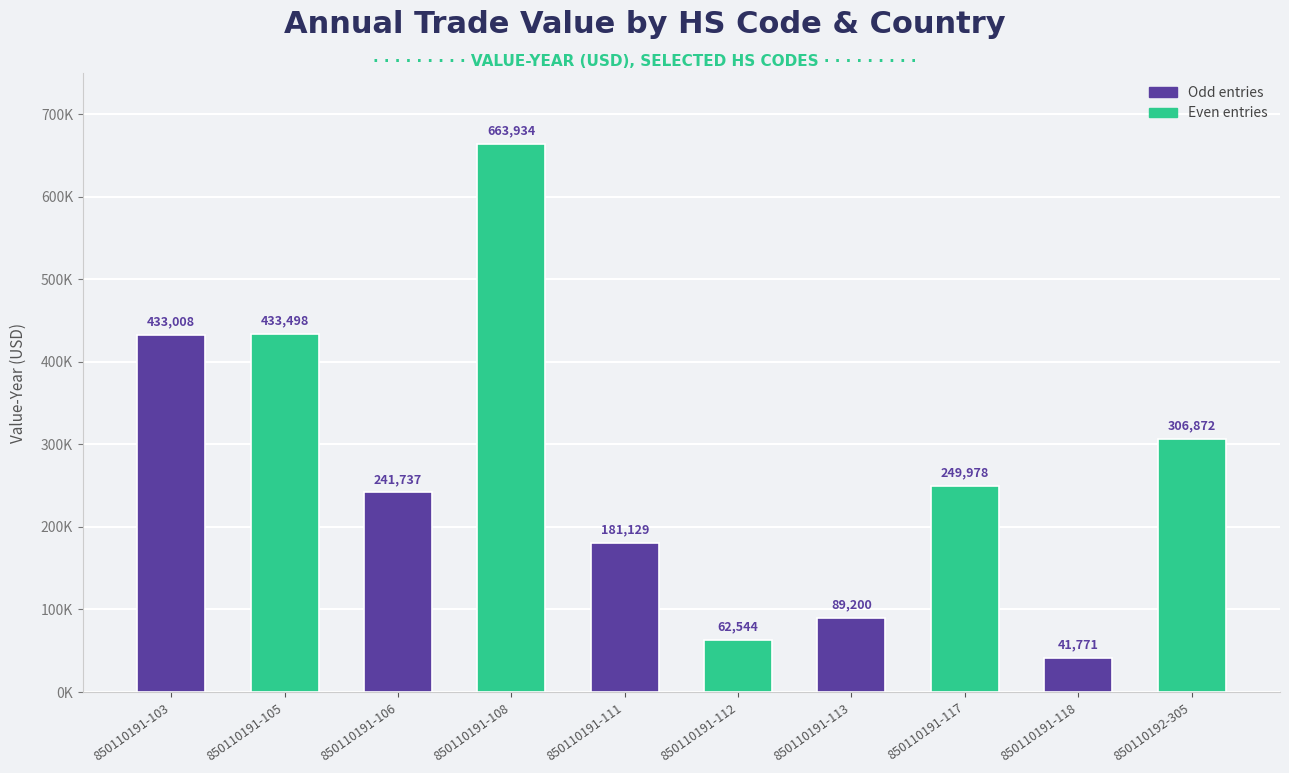

At which category does the chart reach its minimum across all series?

850110191-118